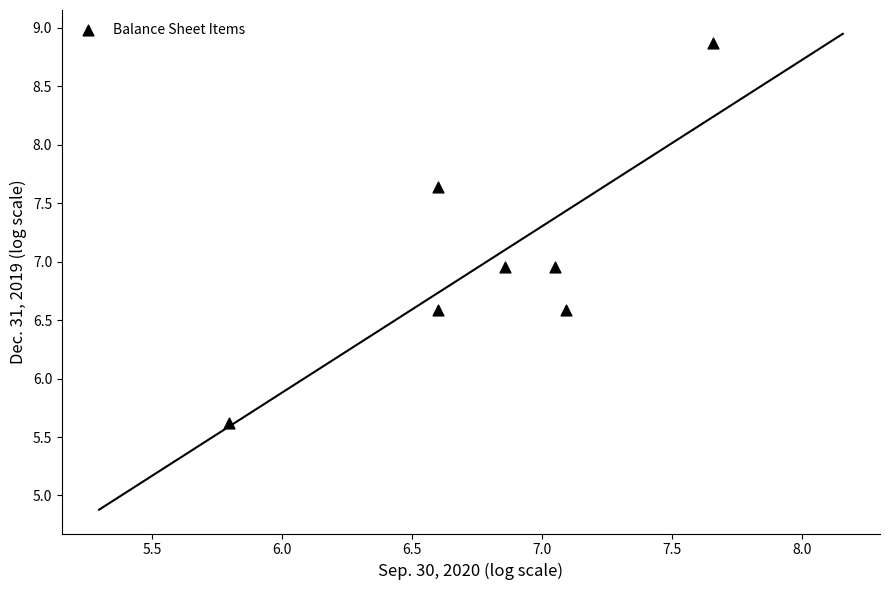

What is the average Y value?

7.0